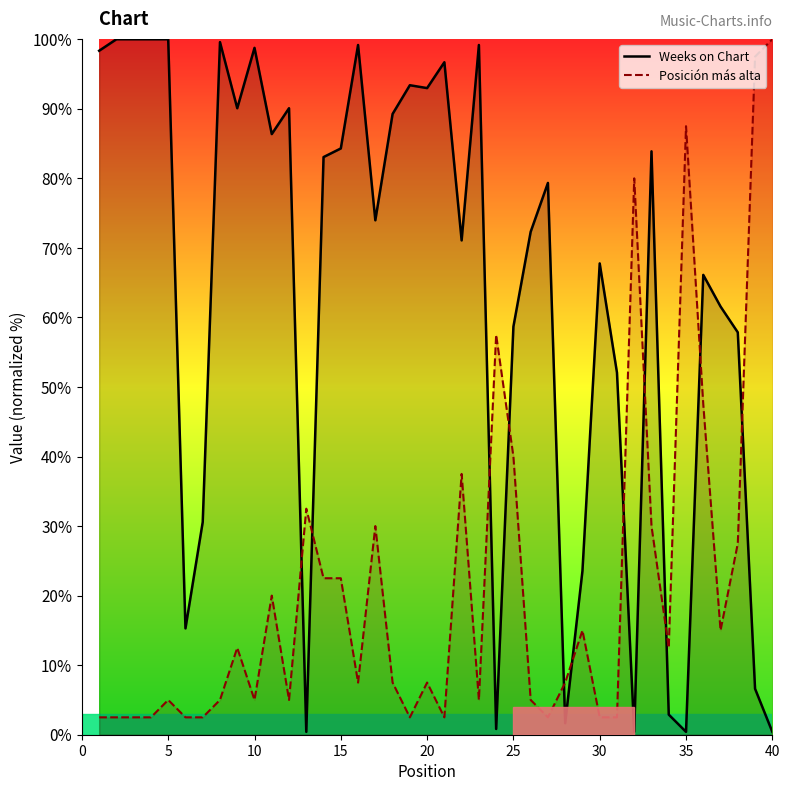

The Weeks on Chart series shows 169.5 at 10. True or false?

False